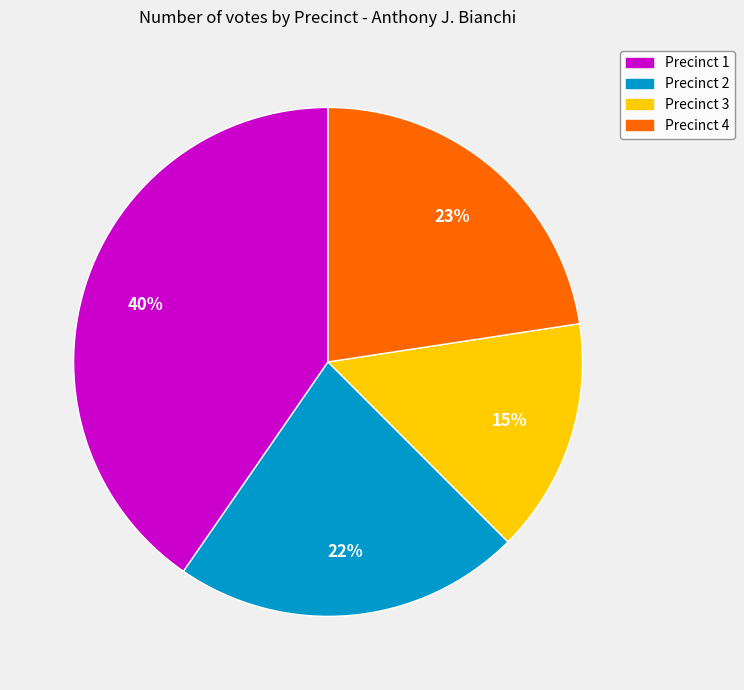

What percentage is the Precinct 4 slice, to the nearest percent?

23%